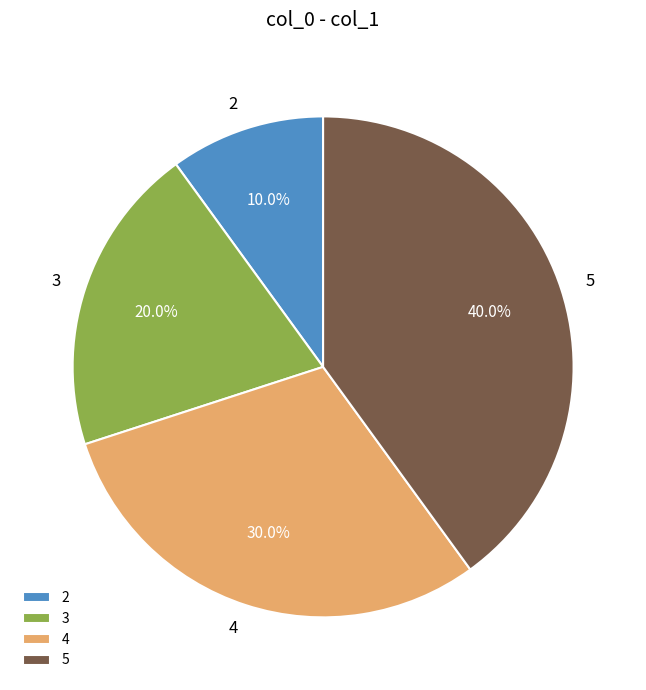

Which slice is the largest?

5